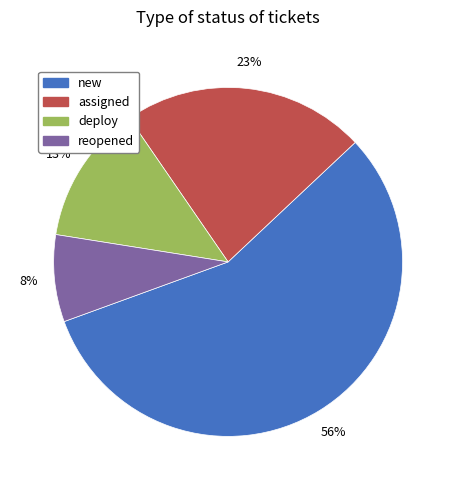

Approximately how many times larger is the value at new compared to reopened?

7.0